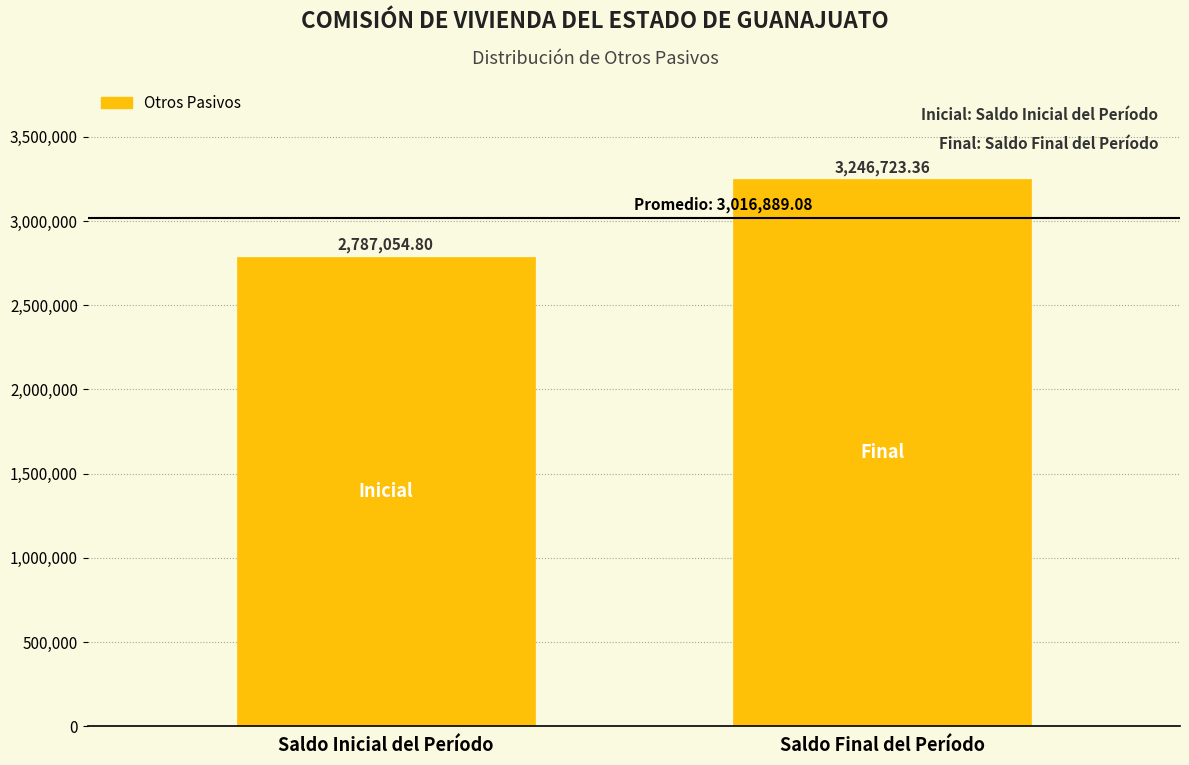

What is the label of the 2nd bar from the right?

Saldo Inicial del Período